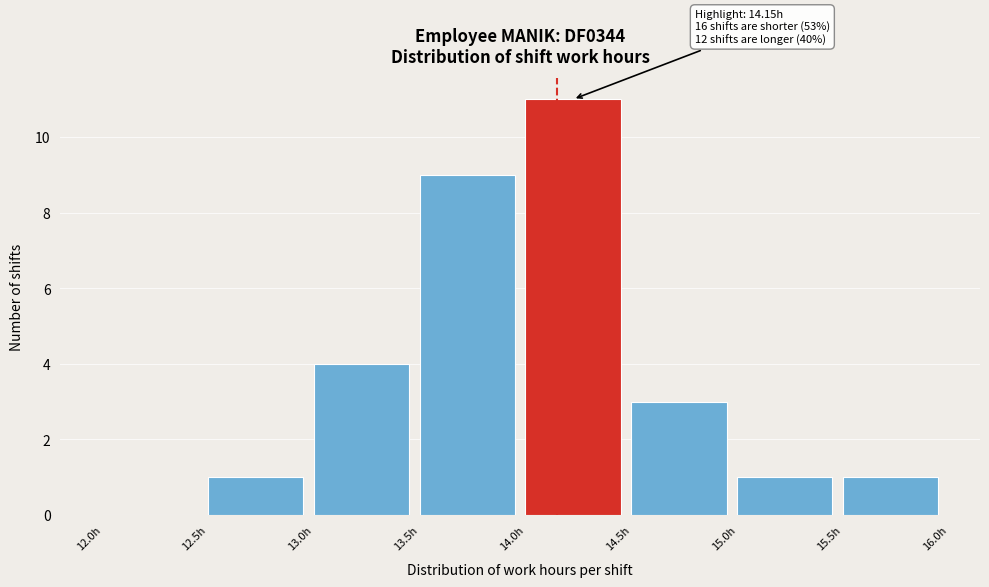

Which range on the x-axis has the tallest bar?

14.0 to 14.5